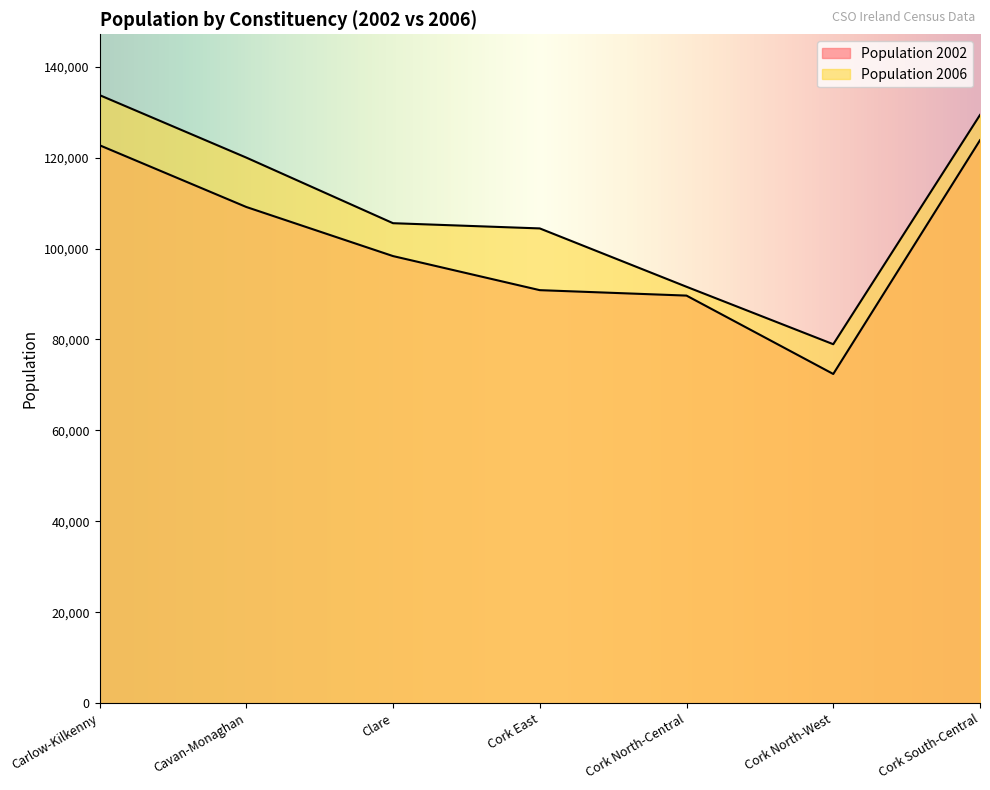

List the labels in order of Population 2002 value, smallest first.

Cork North-West, Cork North-Central, Cork East, Clare, Cavan-Monaghan, Carlow-Kilkenny, Cork South-Central